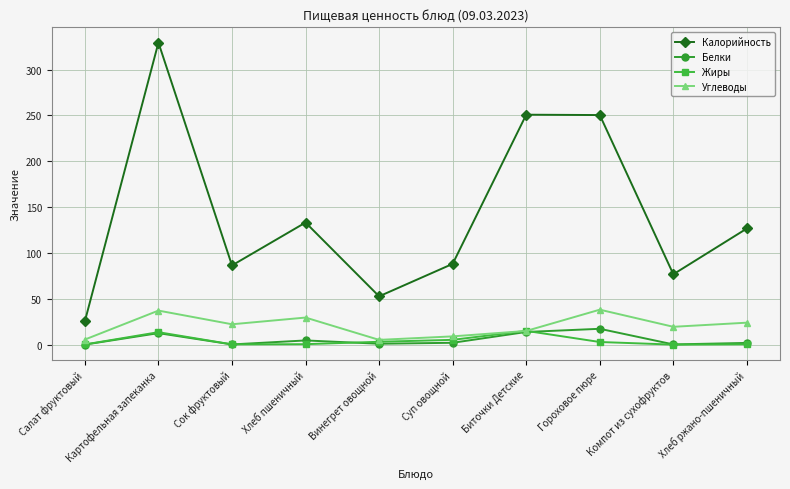

What position from the left is Винегрет овощной?

5